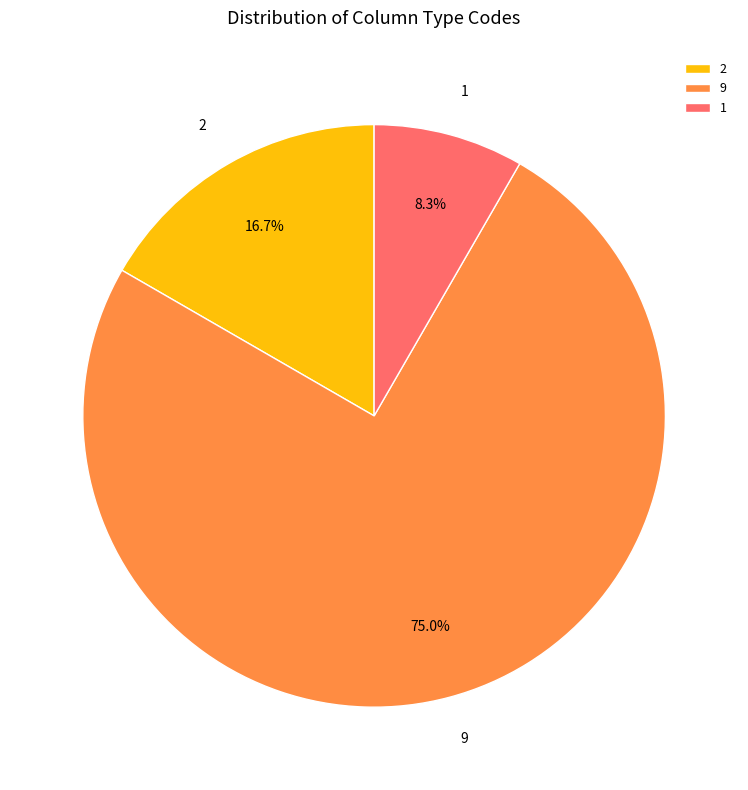

Rank the categories by value from lowest to highest.

1, 2, 9